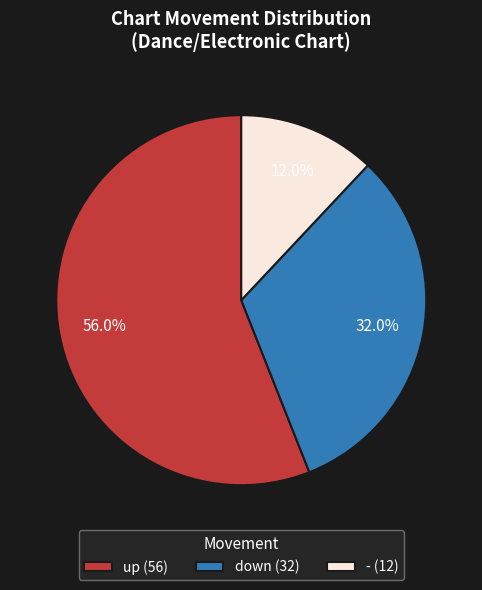

Which has a higher value, up or -?

up